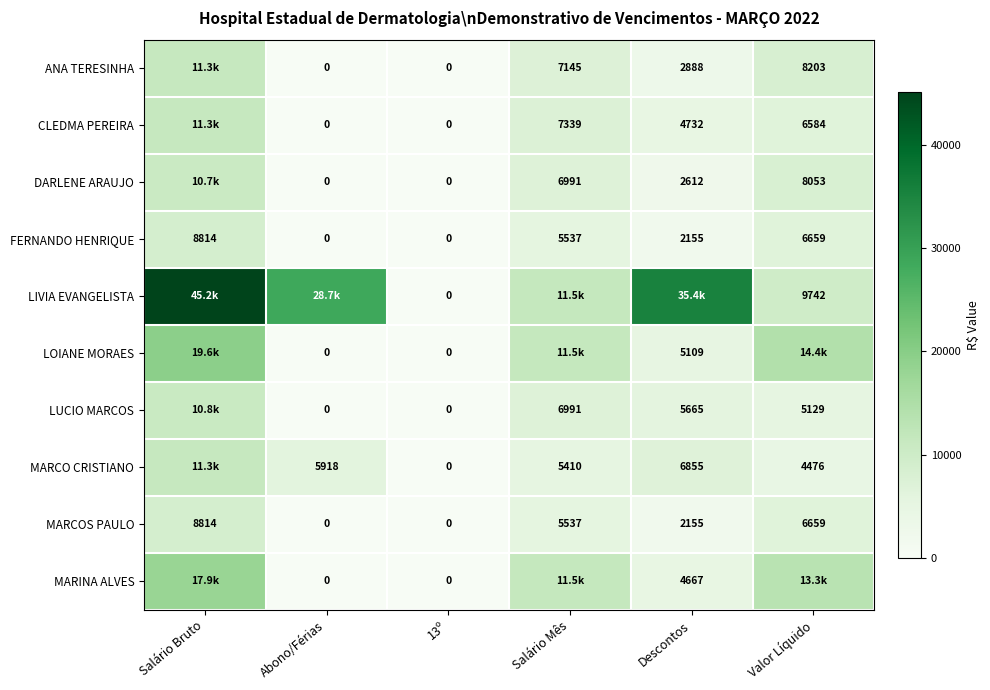

Where is MARCOS PAULO nearest to the value 4407?

Salário Mês